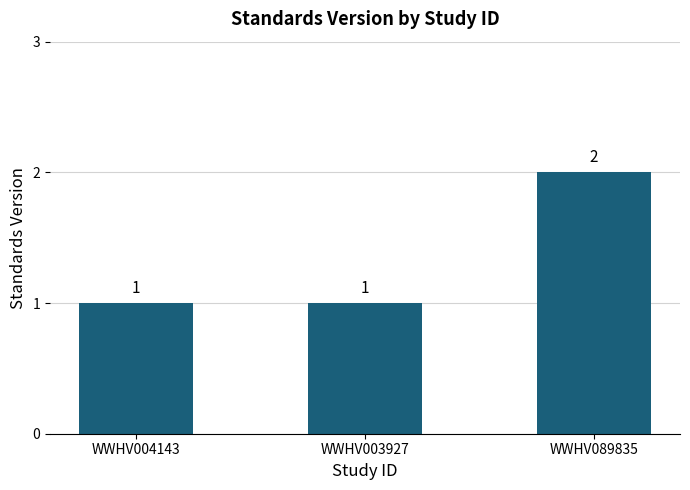

Reading left to right, extract all data points from this chart.

WWHV004143=1	WWHV003927=1	WWHV089835=2